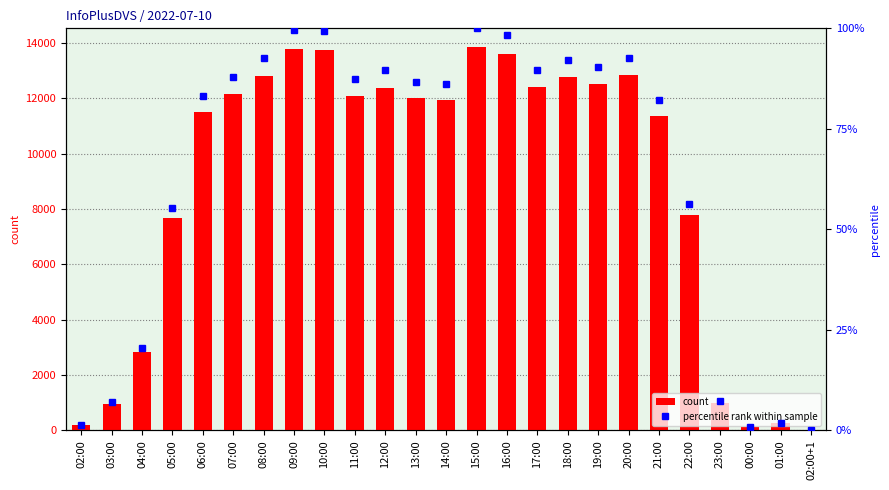

At which label does count reach its peak?

15:00